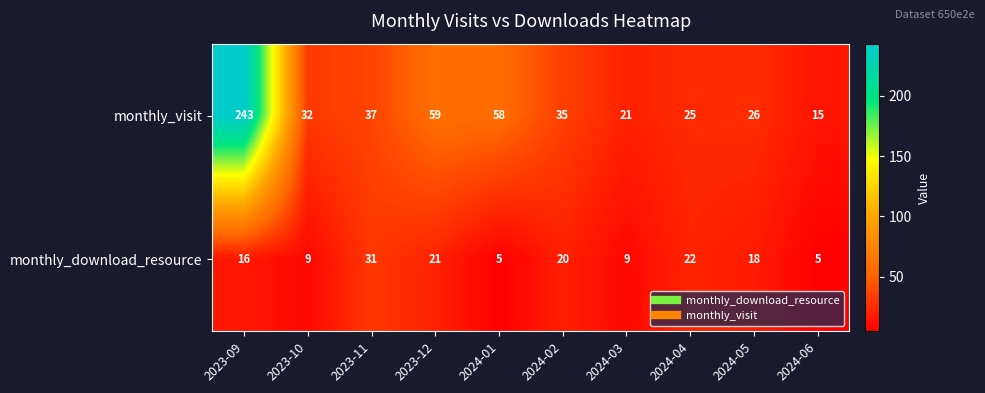

The value of monthly_visit at 2024-03 is 15. True or false?

False